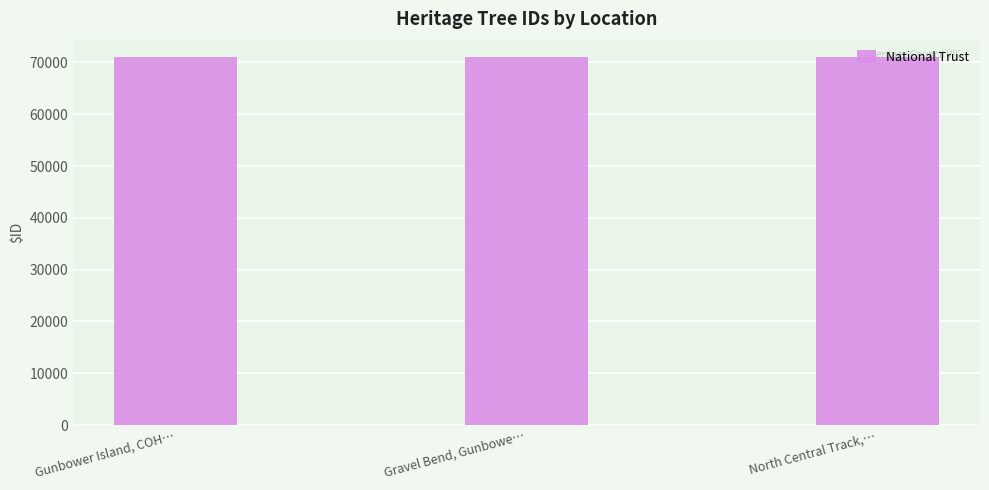

What is the smallest value displayed?

70990